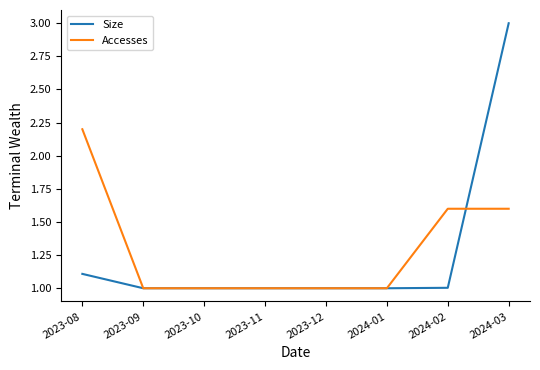

What is the greatest value displayed?

3.0